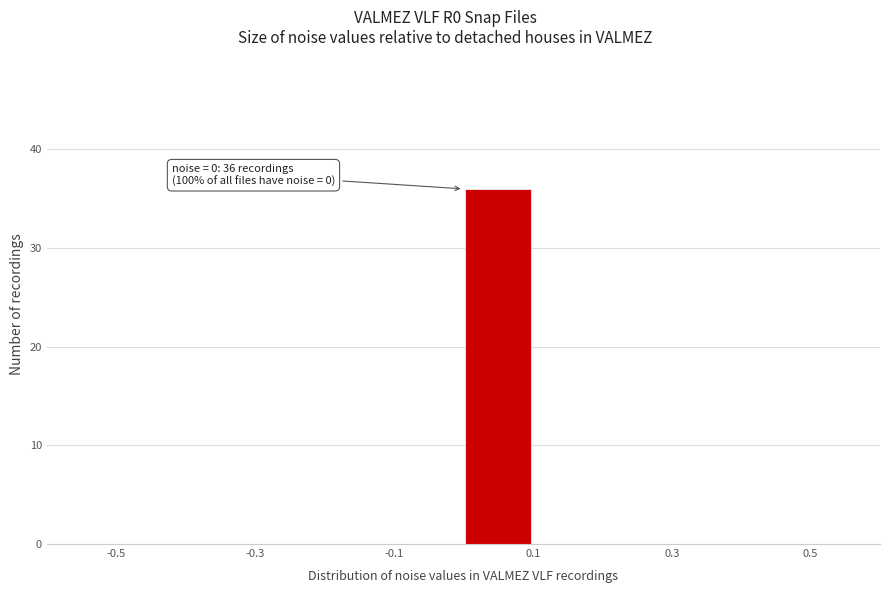

Which range on the x-axis has the tallest bar?

0.0 to 0.1